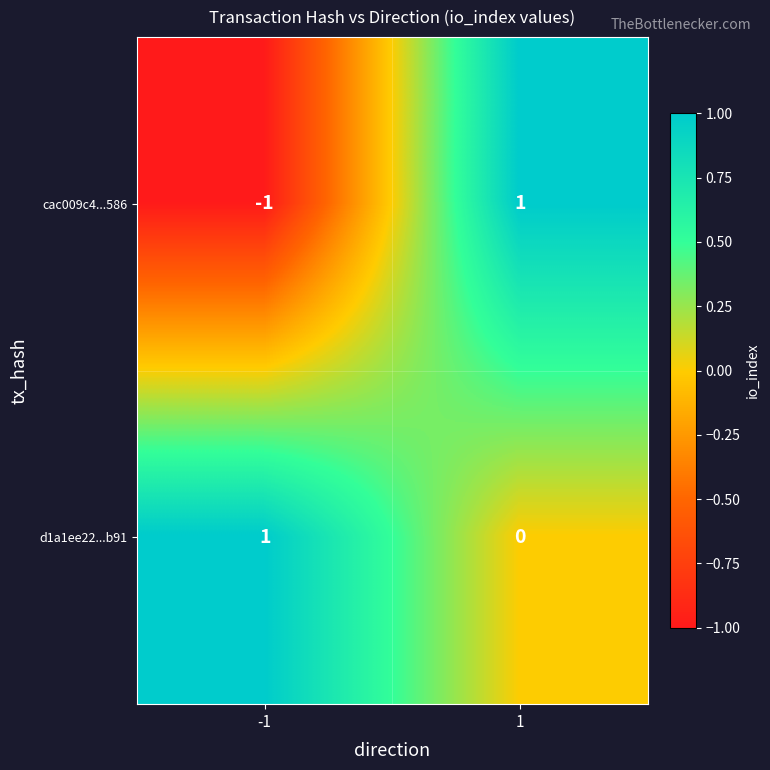

Is it true that d1a1ee22...b91 equals 1 at -1?

True